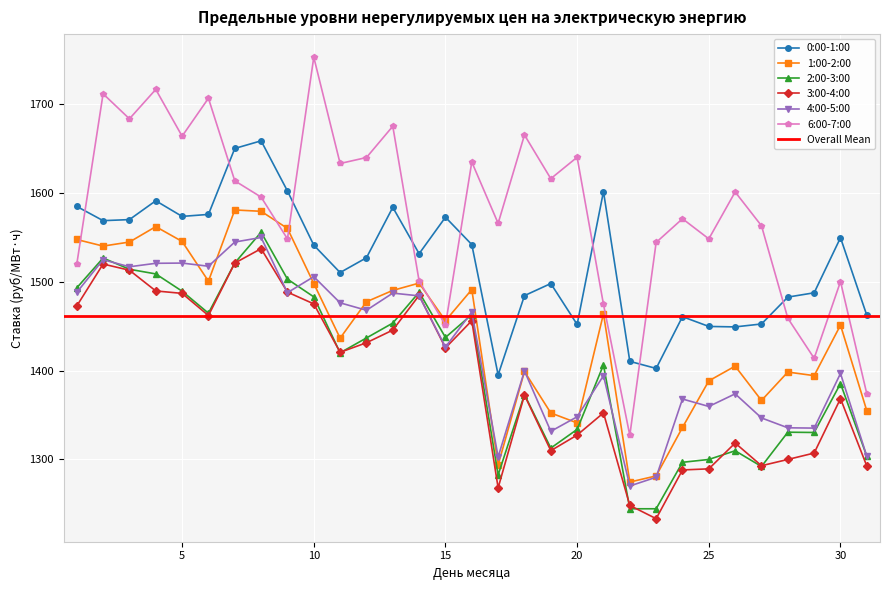

Between 17 and 19, which series saw the biggest shift?

0:00-1:00